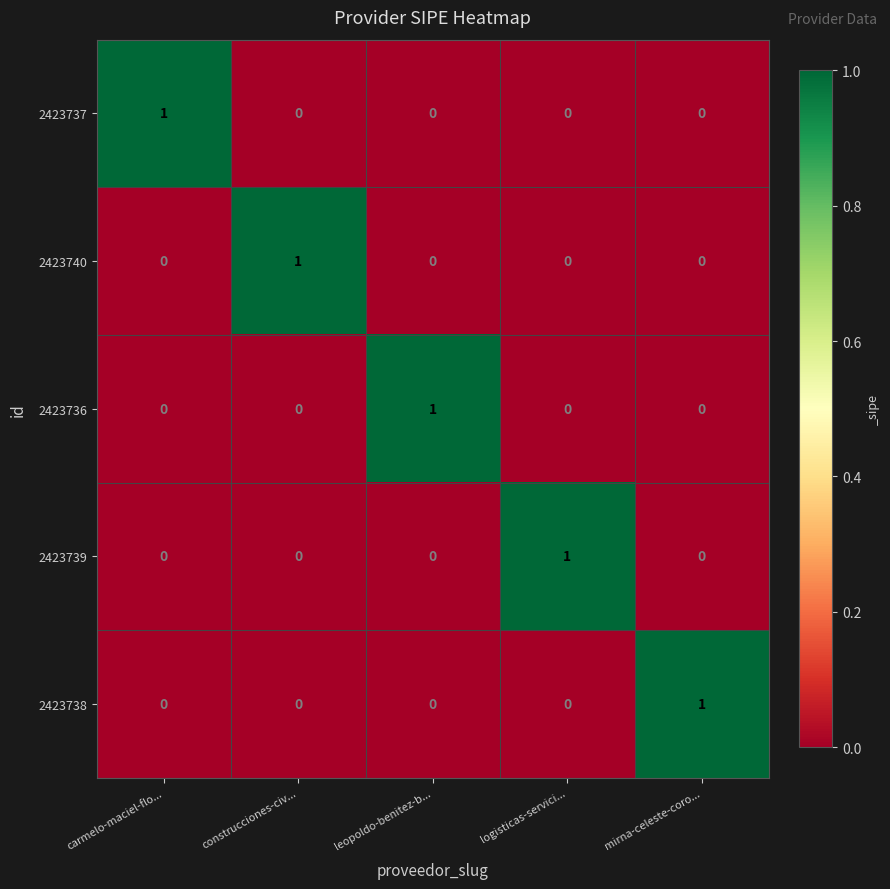

Count the number of data series in this chart.

5